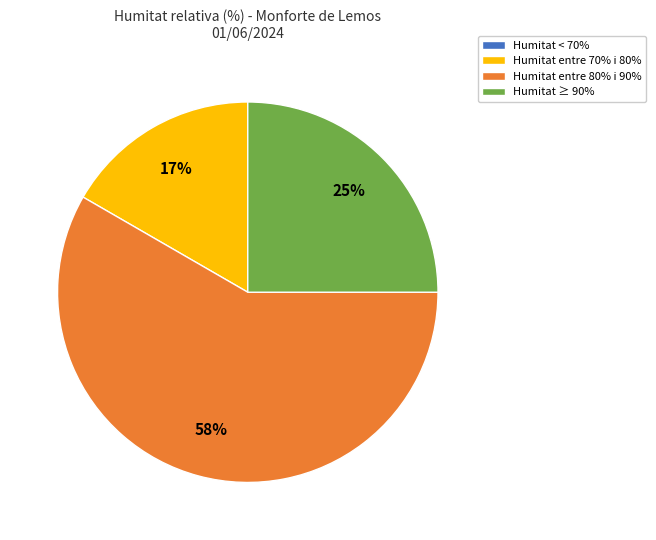

Does Humitat ≥ 90% represent more than half of the total?

No